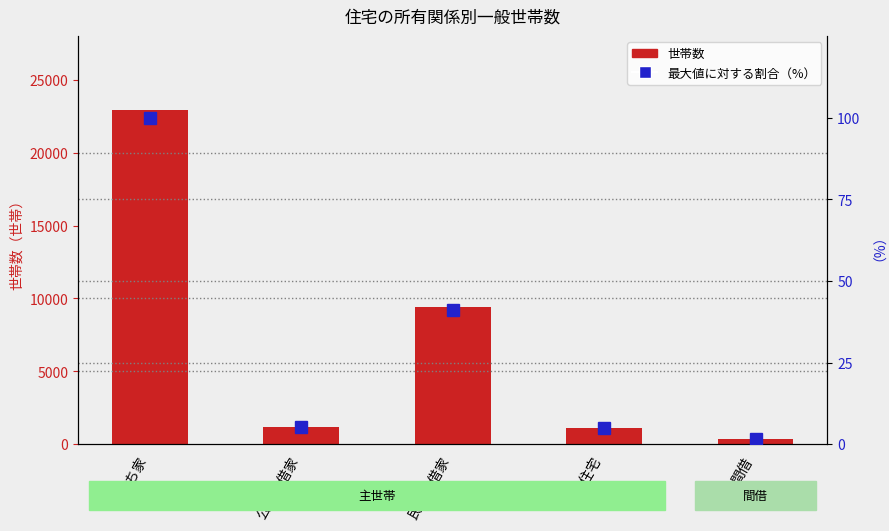

What is the total value across all series at 持ち家?

23057.0